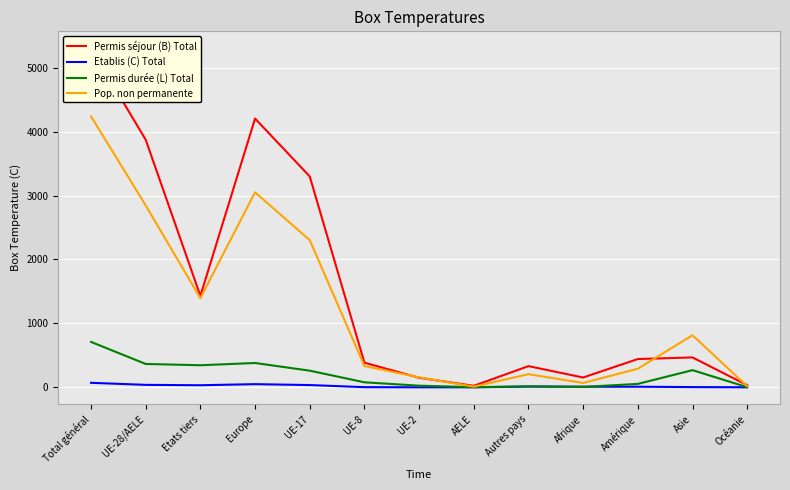

What is the label of the 2nd point from the left?

UE-28/AELE